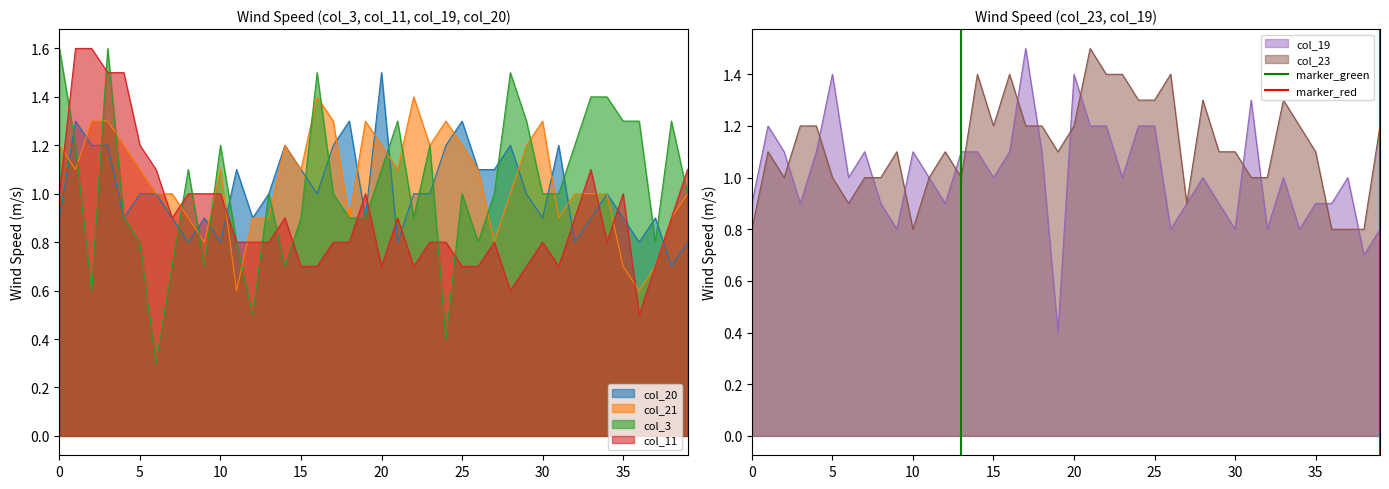

Is it true that col_23 equals 1.1 at 35?

True